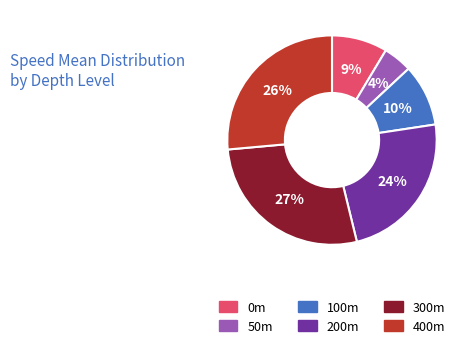

What percentage is the 300m slice, to the nearest percent?

27%